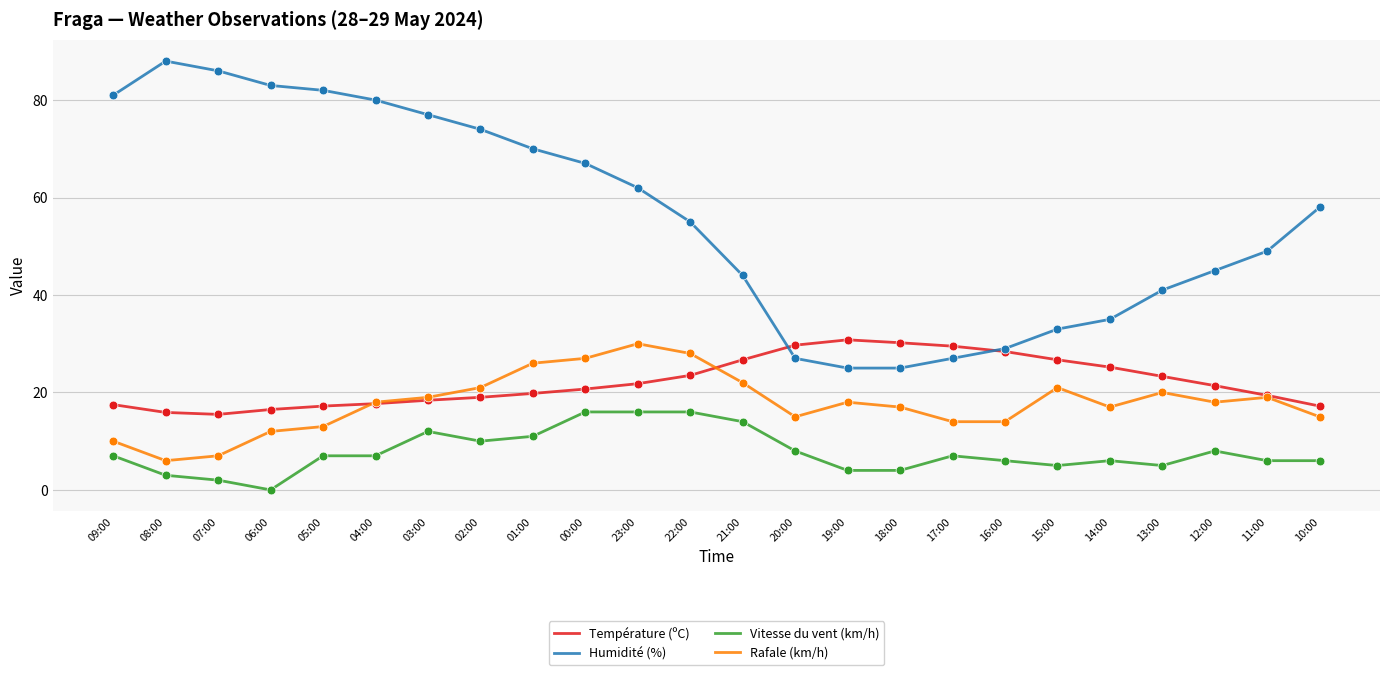

Which series has the largest range (max minus min)?

Humidité (%)